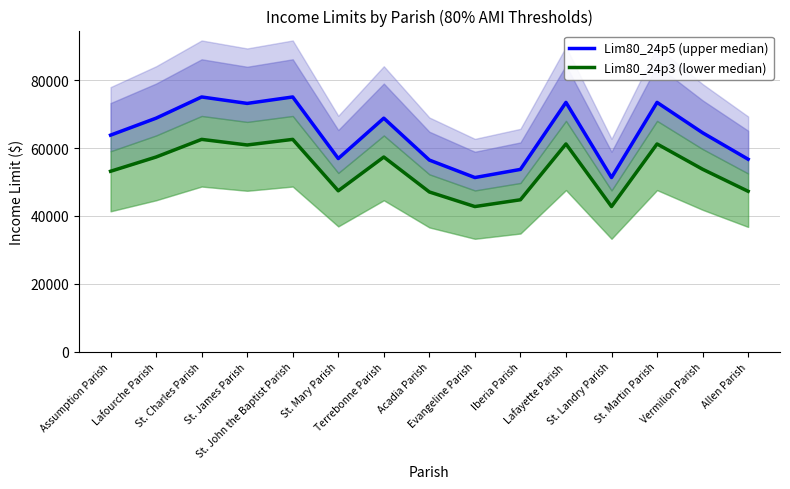

The Lim80_24p5 (upper median) series shows 32748 at St. Charles Parish. True or false?

False